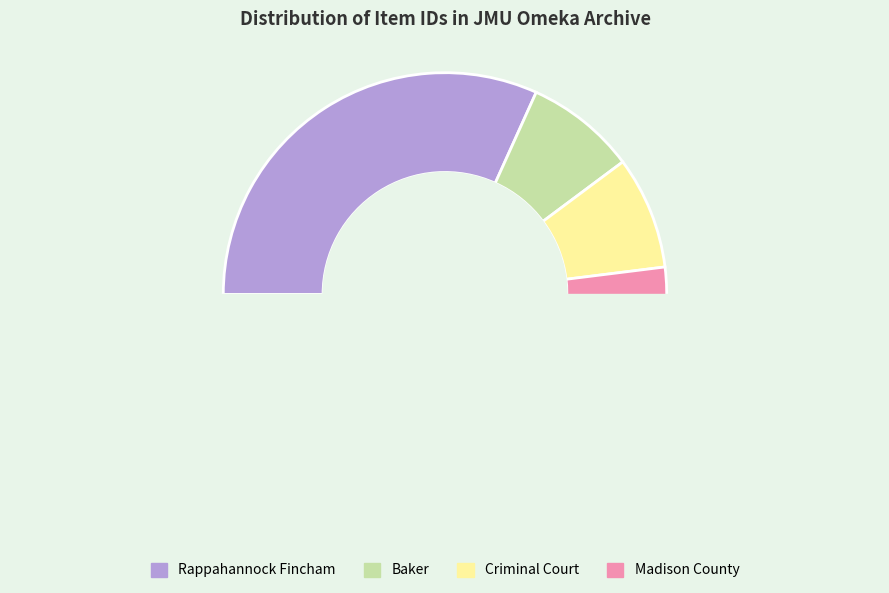

Is Tract 335 (Fincham JD) the majority of the pie?

No